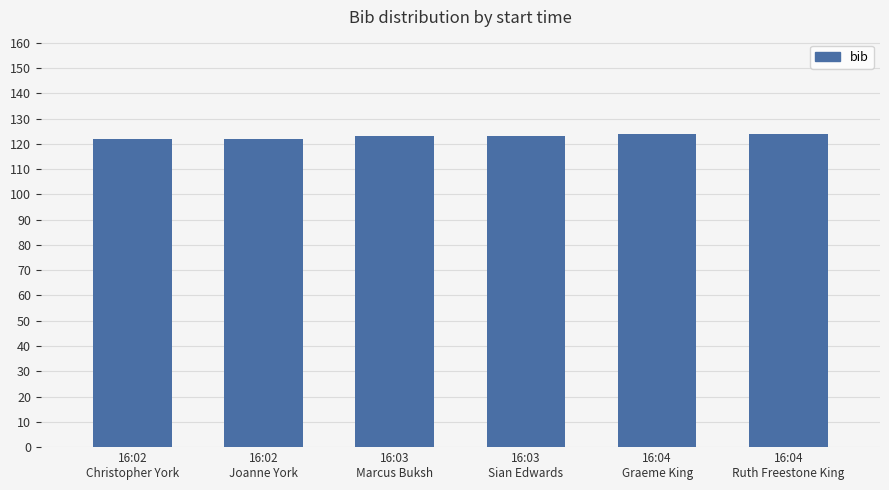

How many categories are shown in the chart?

6